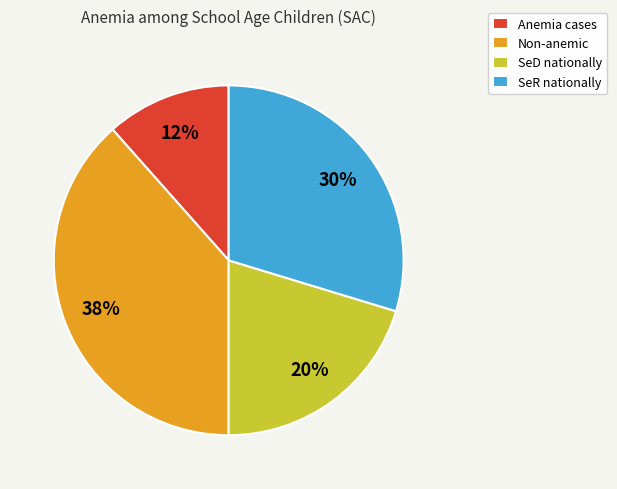

Which has a higher value, SeD nationally or Non-anemic?

Non-anemic